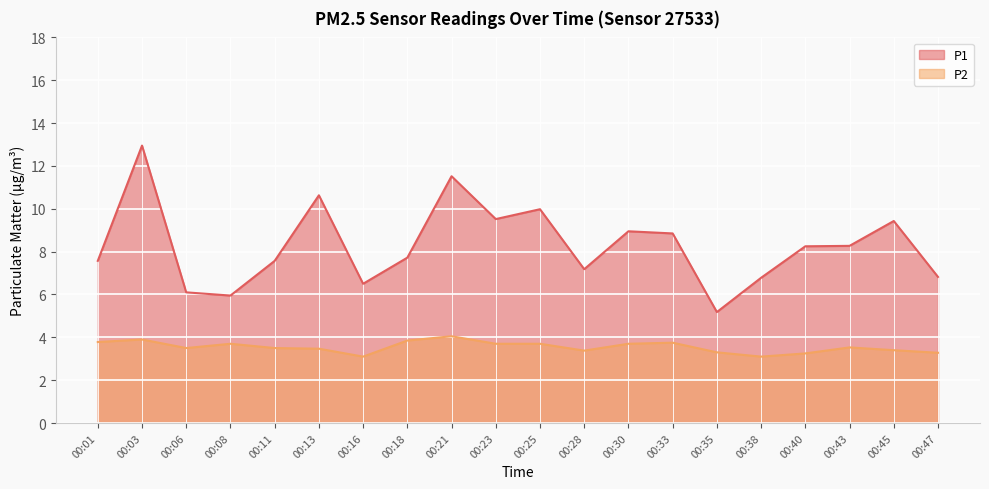

How many lines are shown in the chart?

2